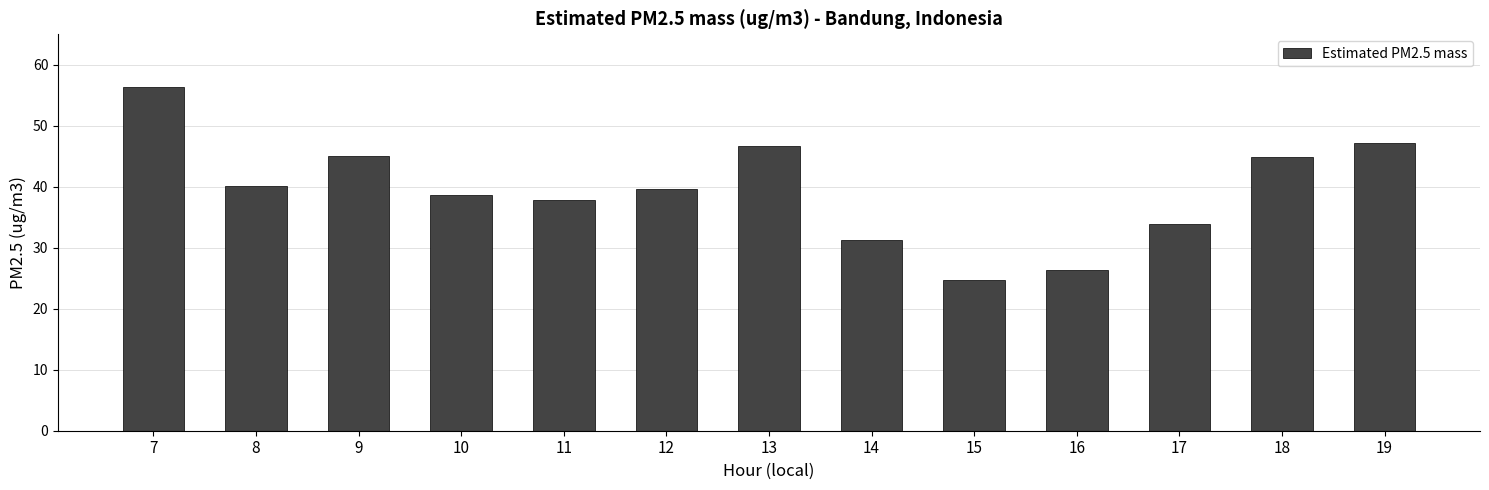

Between 19 and 9, which is larger?

19